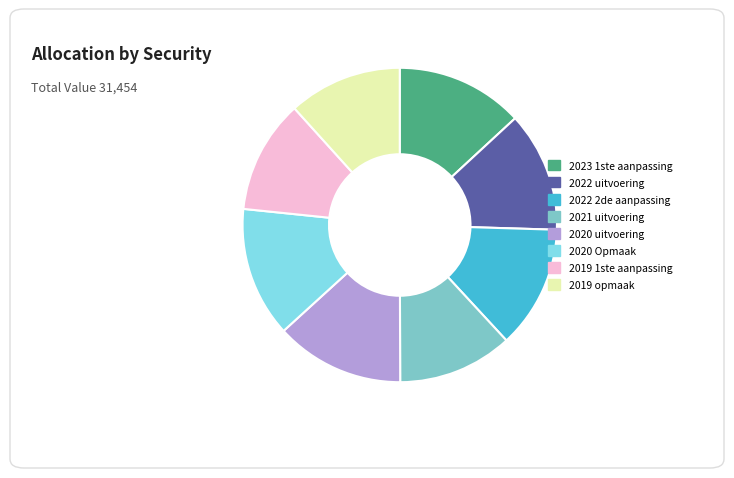

Is the sum of 2020 Opmaak and 2020 uitvoering greater than half?

No